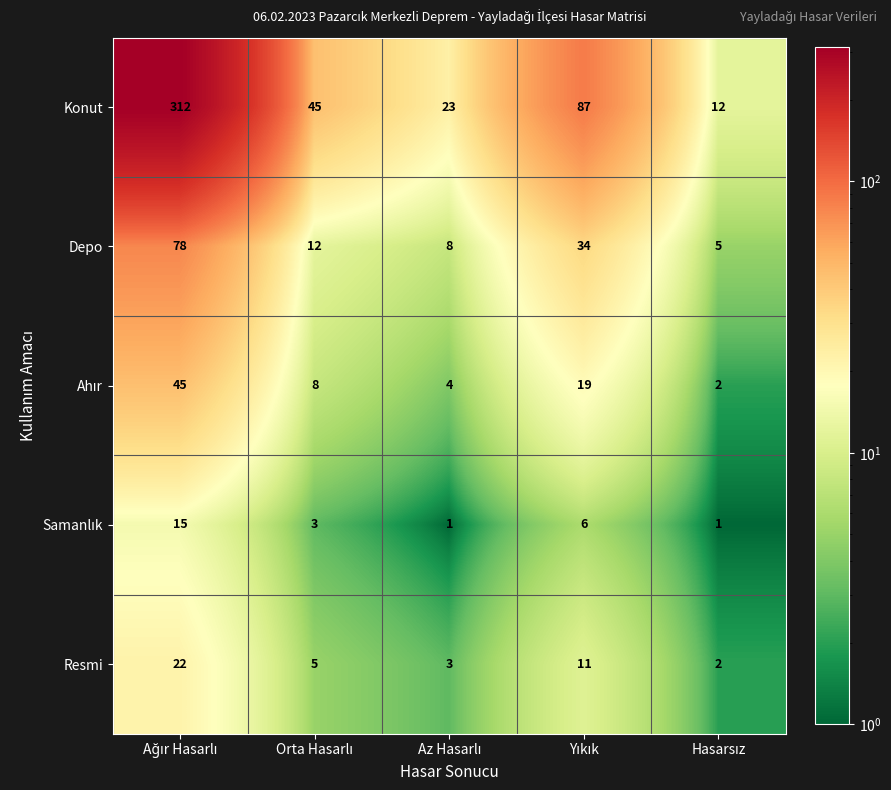

Which series has the largest total across all categories?

Konut